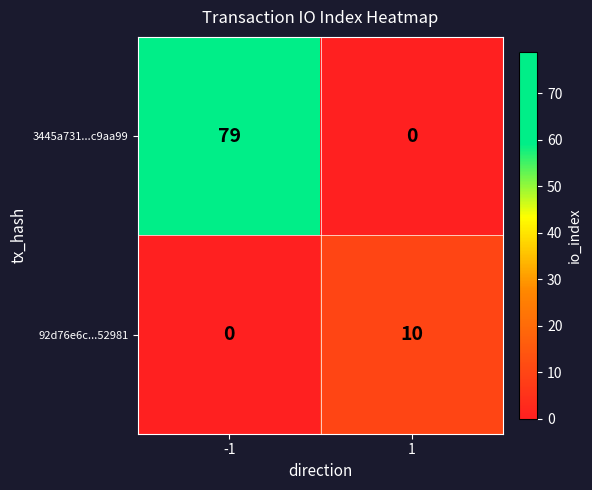

Which series has the largest total across all categories?

3445a731...c9aa99